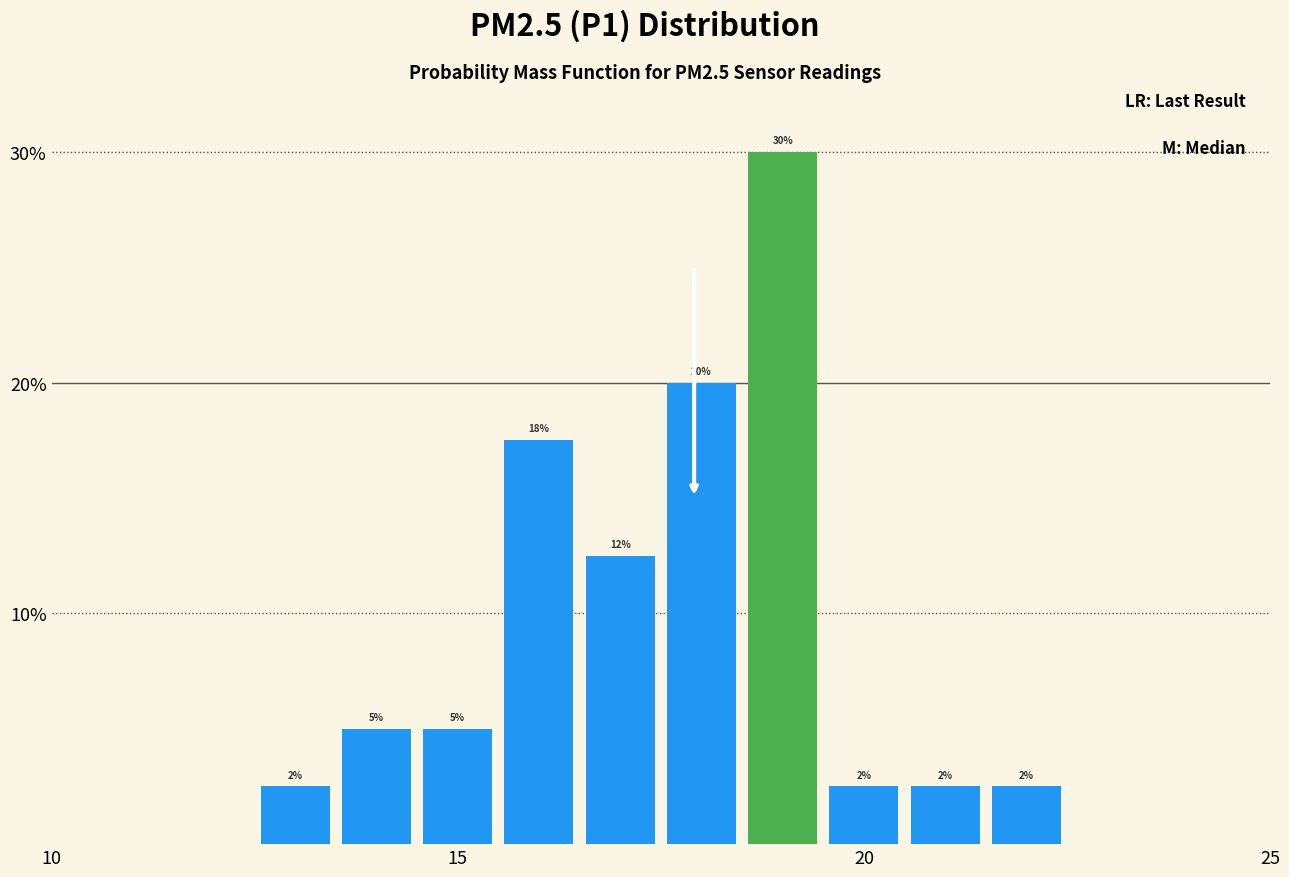

Read against the x-axis, roughly where is the centre of the tallest bar?

19.0